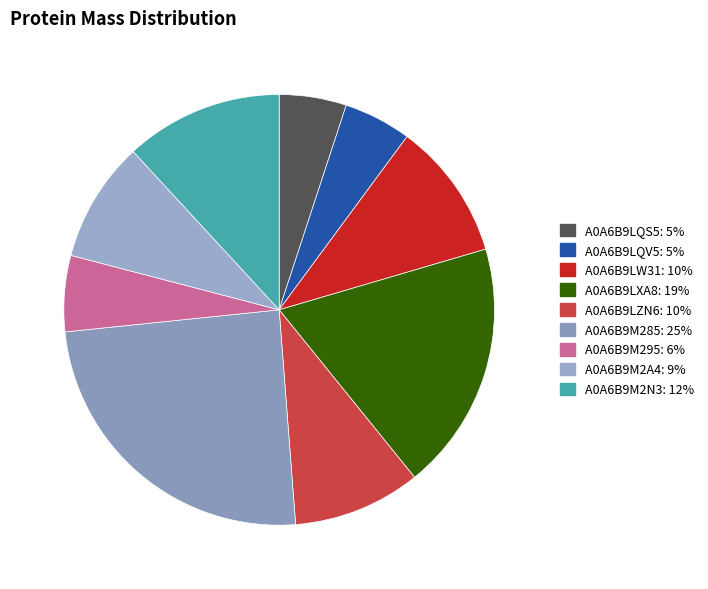

Count the number of slices in the pie.

9